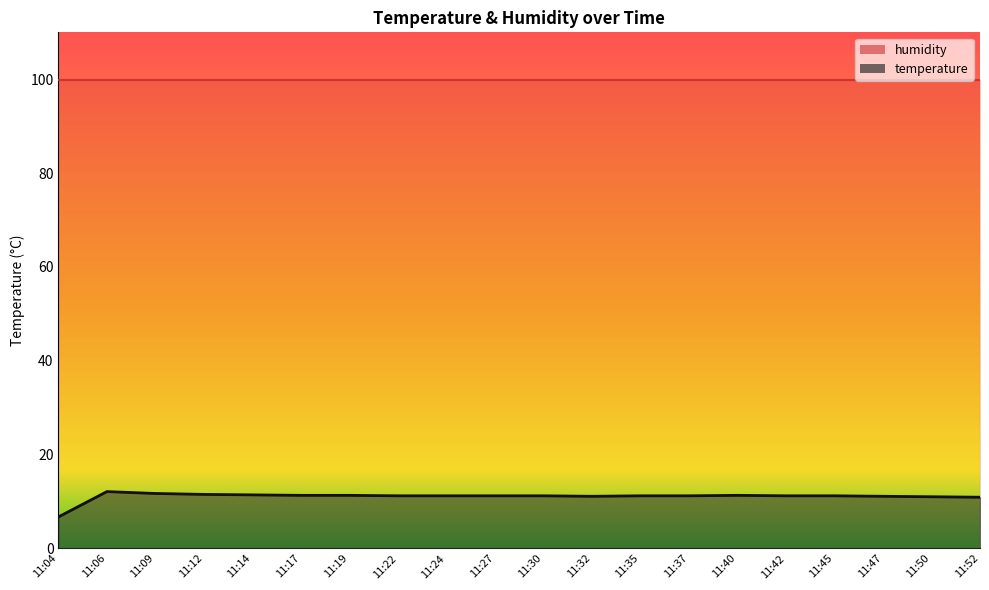

List the labels in order of value, largest first.

11:06, 11:09, 11:12, 11:14, 11:17, 11:19, 11:40, 11:22, 11:24, 11:27, 11:30, 11:35, 11:37, 11:42, 11:45, 11:32, 11:47, 11:50, 11:52, 11:04